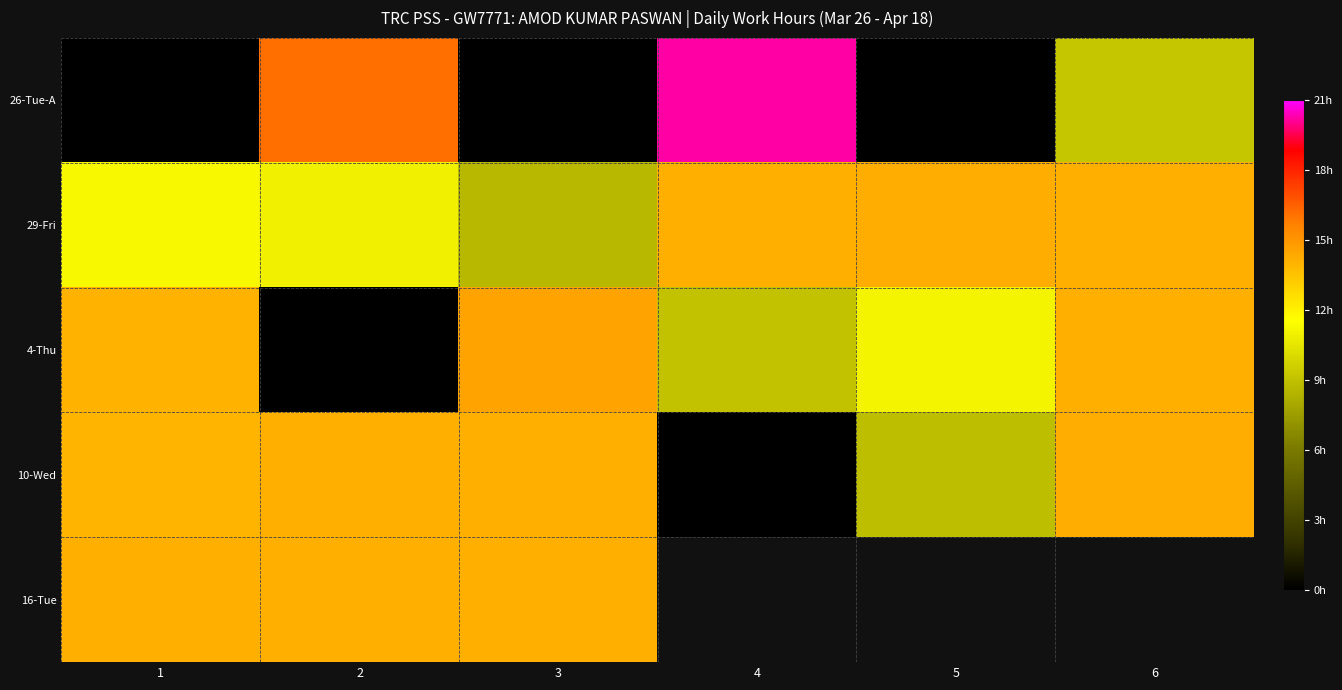

At which label is 10-Wed closest to 7?

5